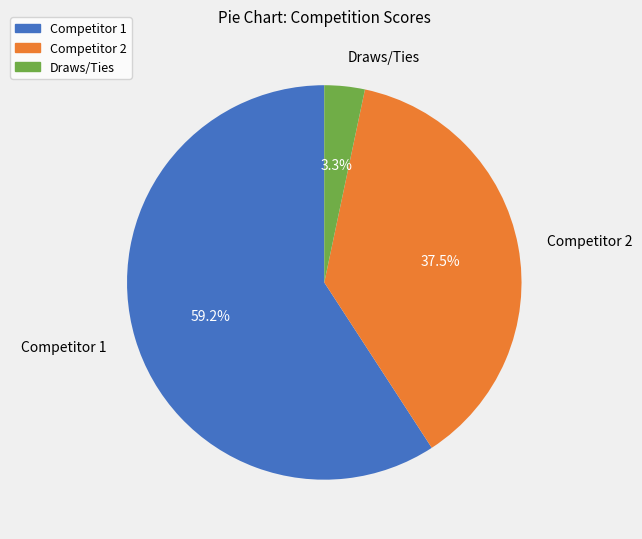

Count the number of slices in the pie.

3